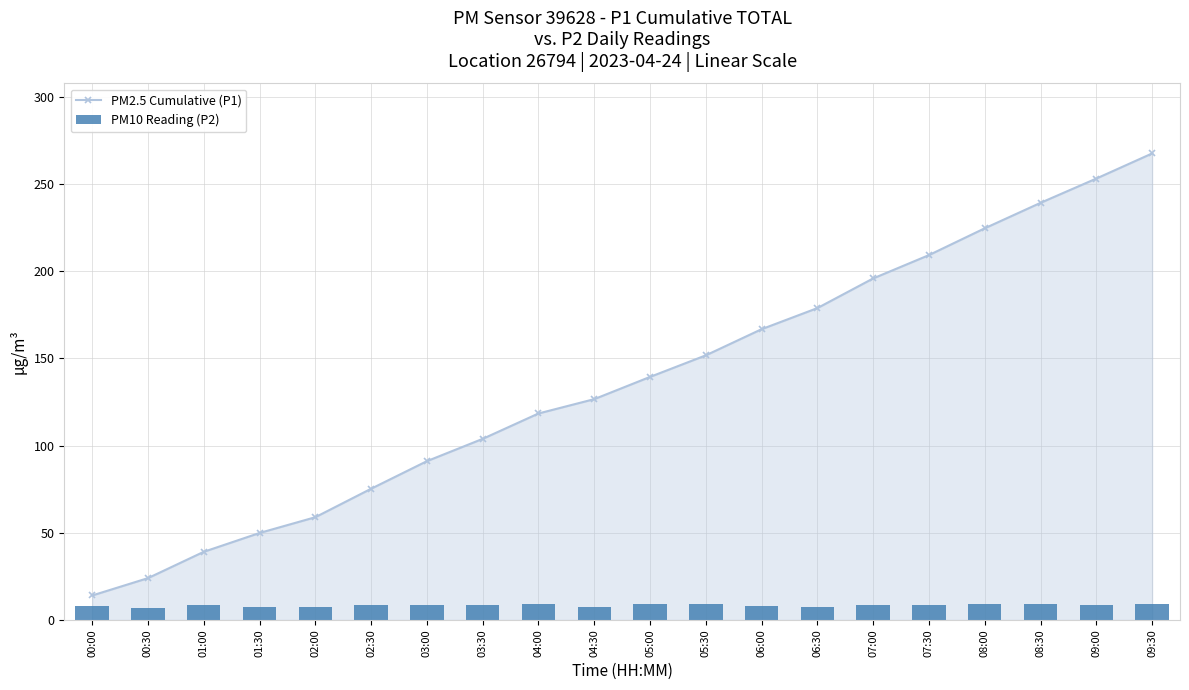

Are the bars horizontal?

No